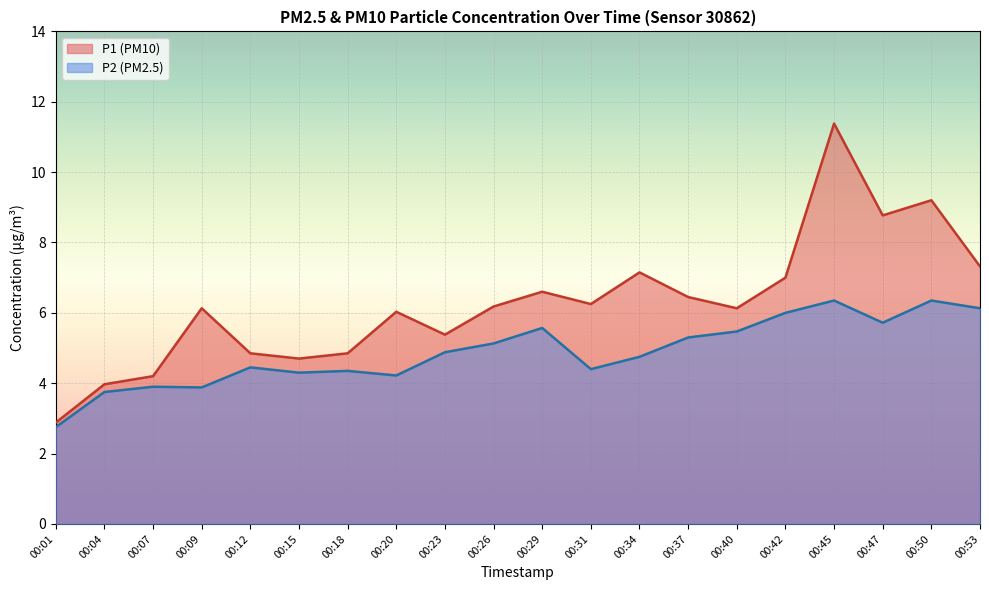

At which category does P1 reach its first local valley?

00:15